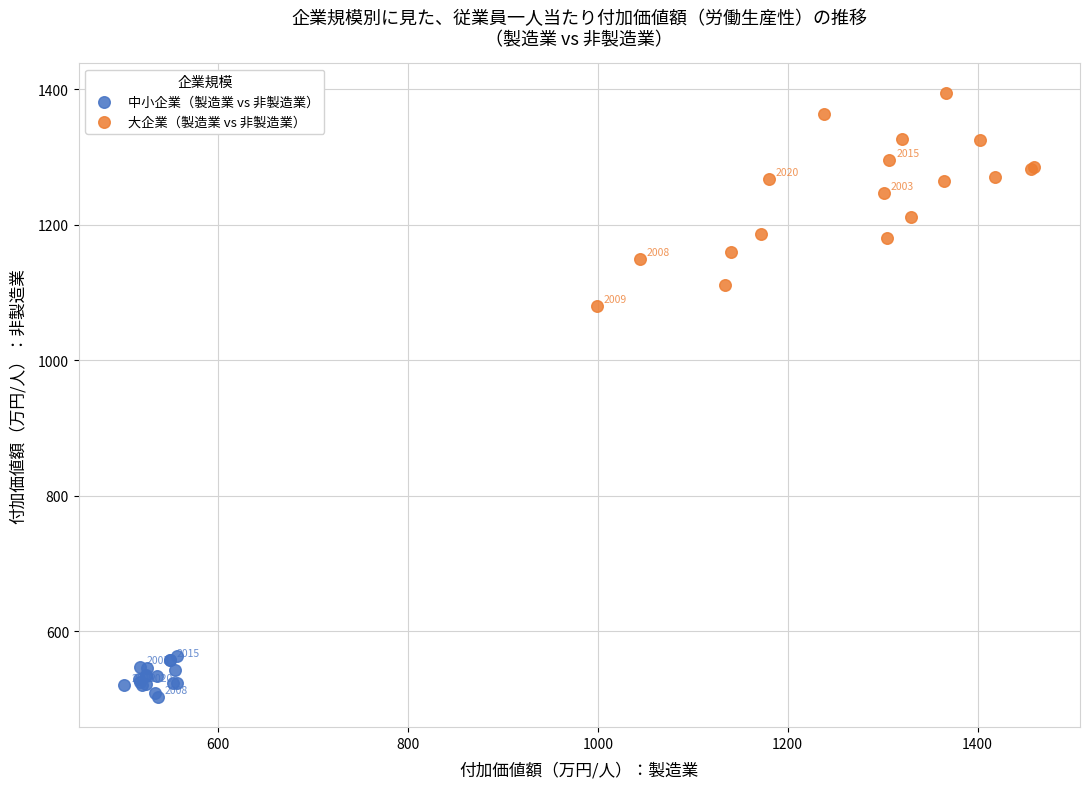

Which series has the widest spread of Y values?

大企業（製造業 vs 非製造業）